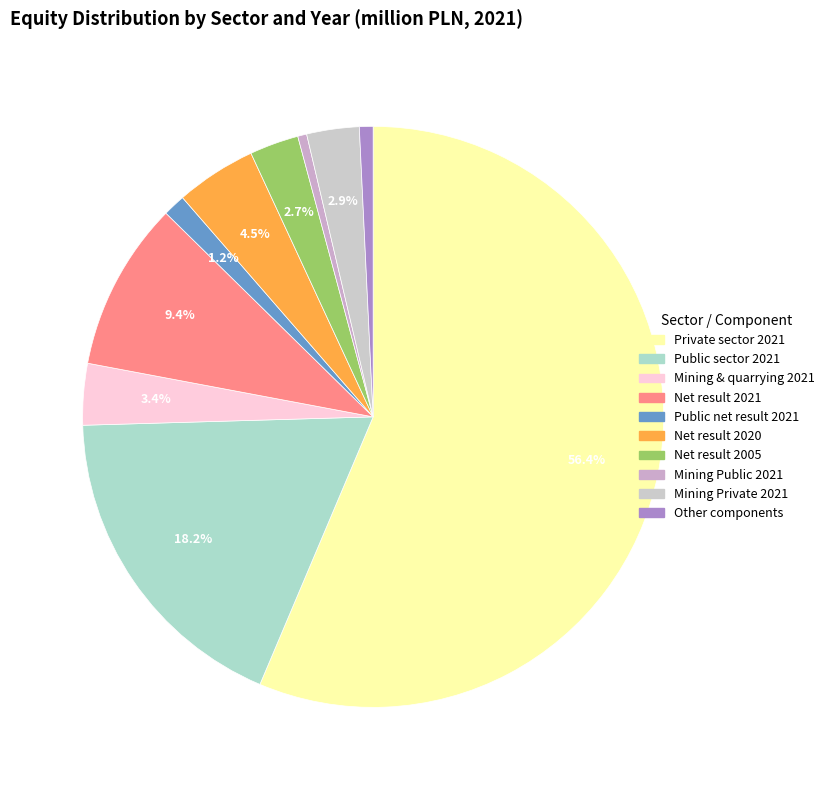

How many segments does this pie chart have?

10